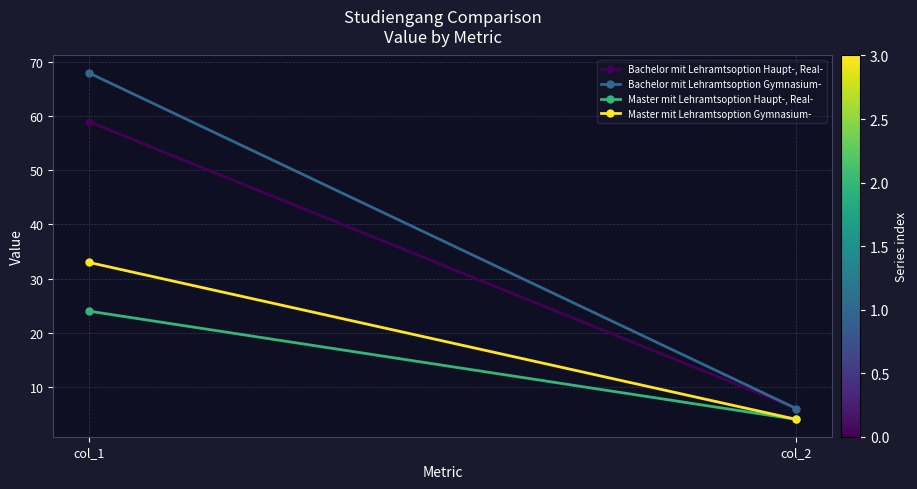

List the series in order of their peak value, highest first.

Bachelor mit Lehramtsoption Gymnasium-, Bachelor mit Lehramtsoption Haupt-, Real-, Master mit Lehramtsoption Gymnasium-, Master mit Lehramtsoption Haupt-, Real-